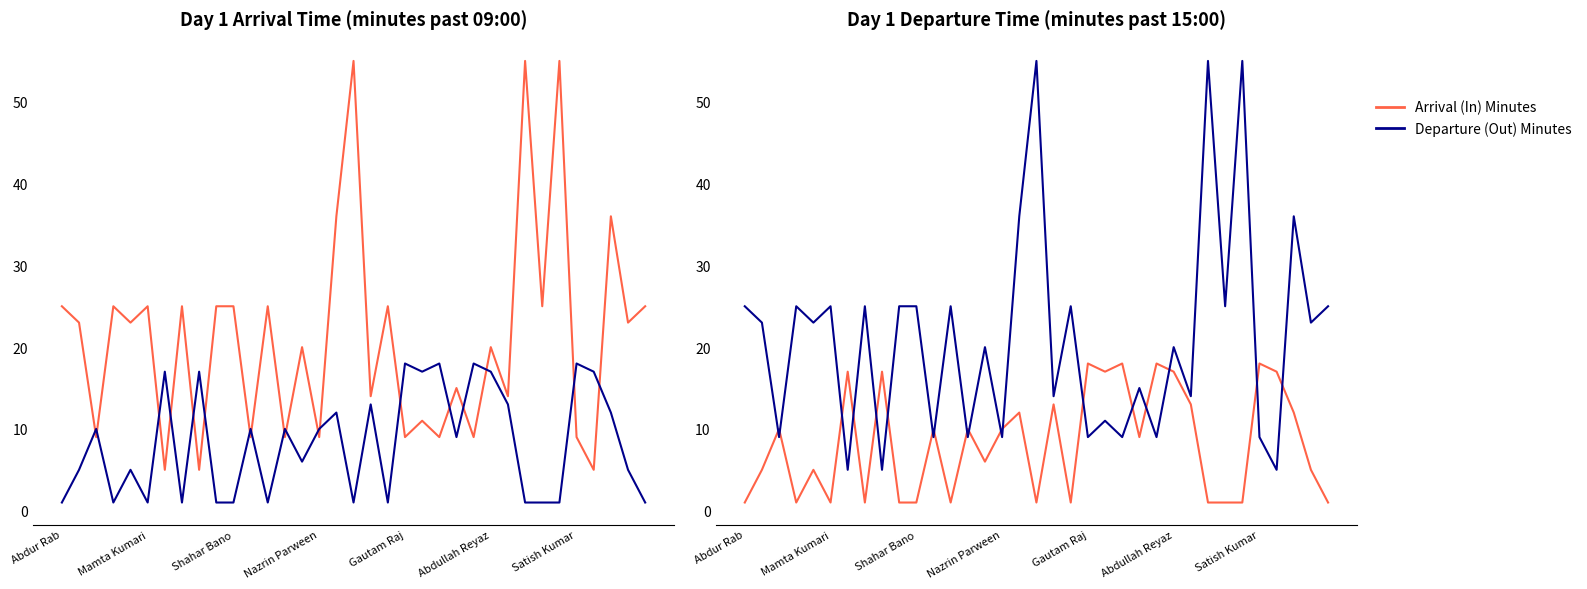

Which series changed the most between 12 and 23?

Arrival (In) Minutes